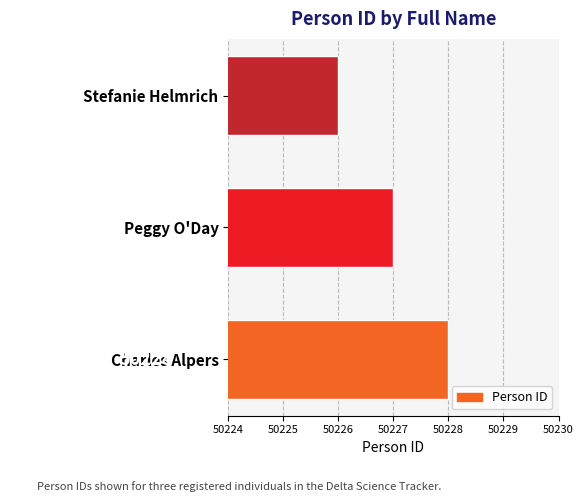

Rank the categories by value from lowest to highest.

Stefanie Helmrich, Peggy O'Day, Charles Alpers